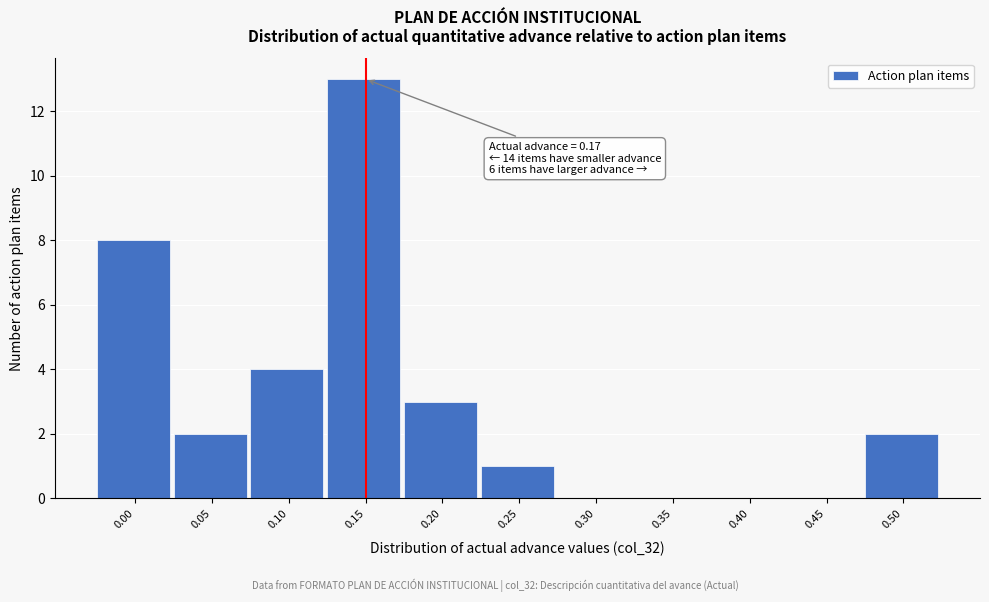

Reading left to right, list all the values displayed in this chart.

0.00=8	0.05=2	0.10=4	0.15=13	0.20=3	0.25=1	0.30=0	0.35=0	0.40=0	0.45=0	0.50=2